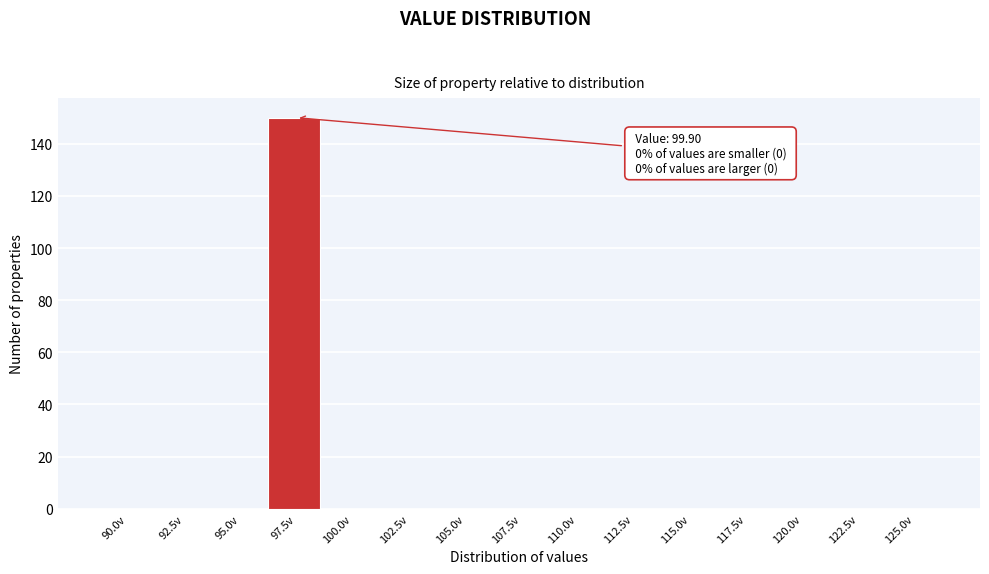

Reading left to right, extract all data points from this chart.

90.0v=0	92.5v=0	95.0v=0	97.5v=150	100.0v=0	102.5v=0	105.0v=0	107.5v=0	110.0v=0	112.5v=0	115.0v=0	117.5v=0	120.0v=0	122.5v=0	125.0v=0